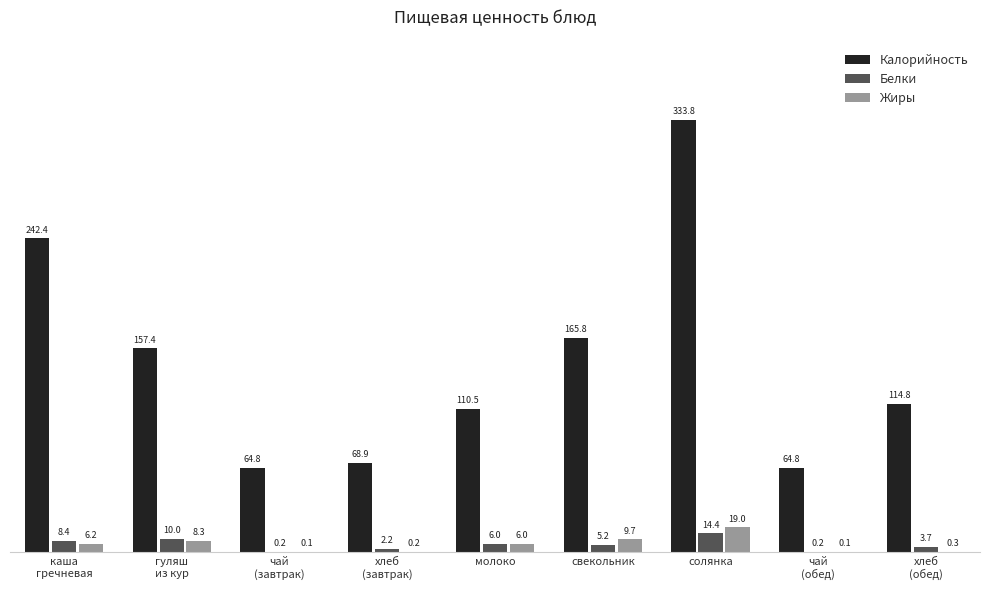

What is the sum of all Жиры values?

49.9